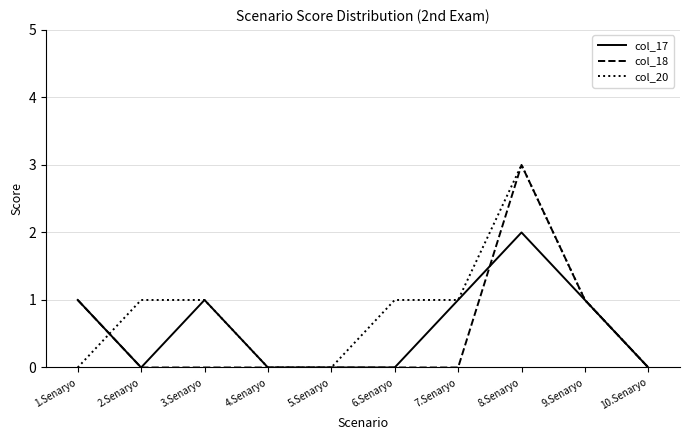

True or false: col_18 has a value of 0 at 10.Senaryo.

True